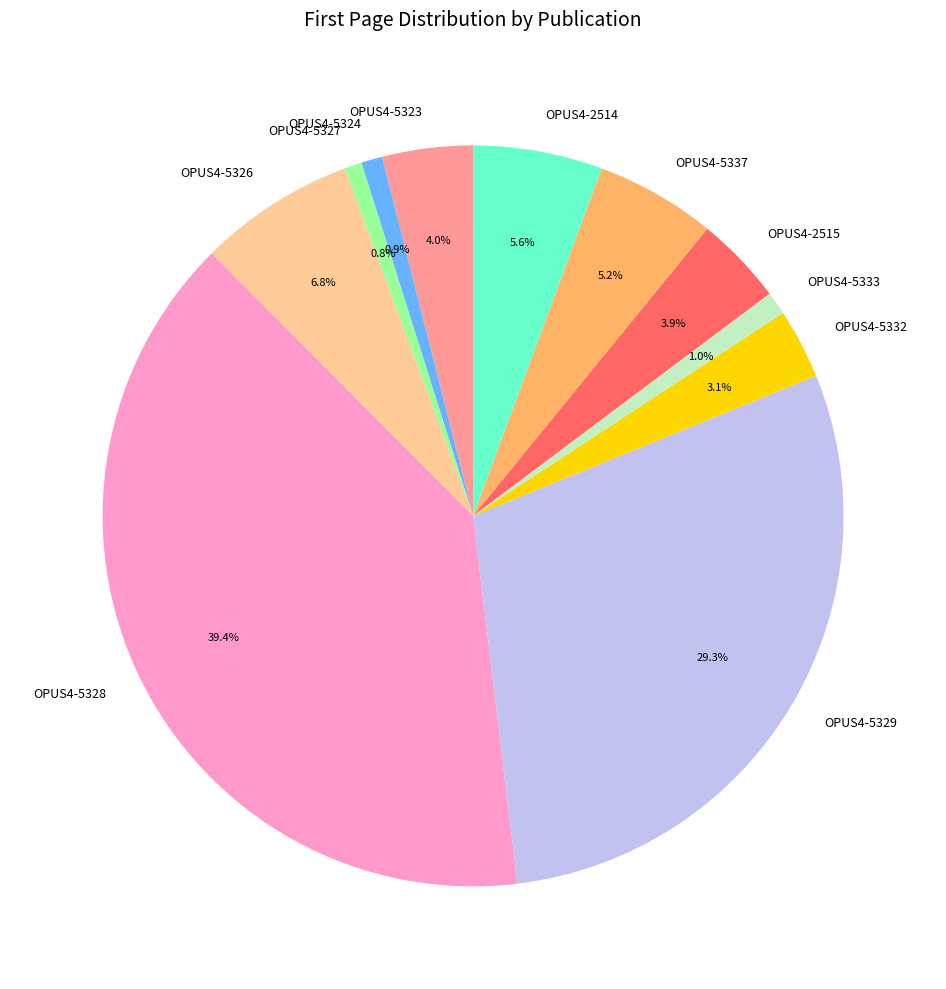

Count the number of slices in the pie.

11